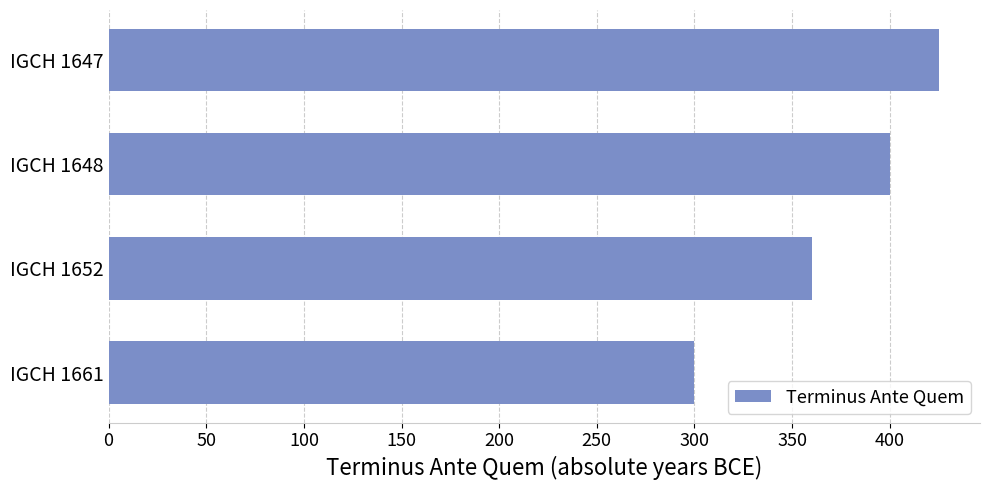

Rank the categories by value from highest to lowest.

IGCH 1647, IGCH 1648, IGCH 1652, IGCH 1661